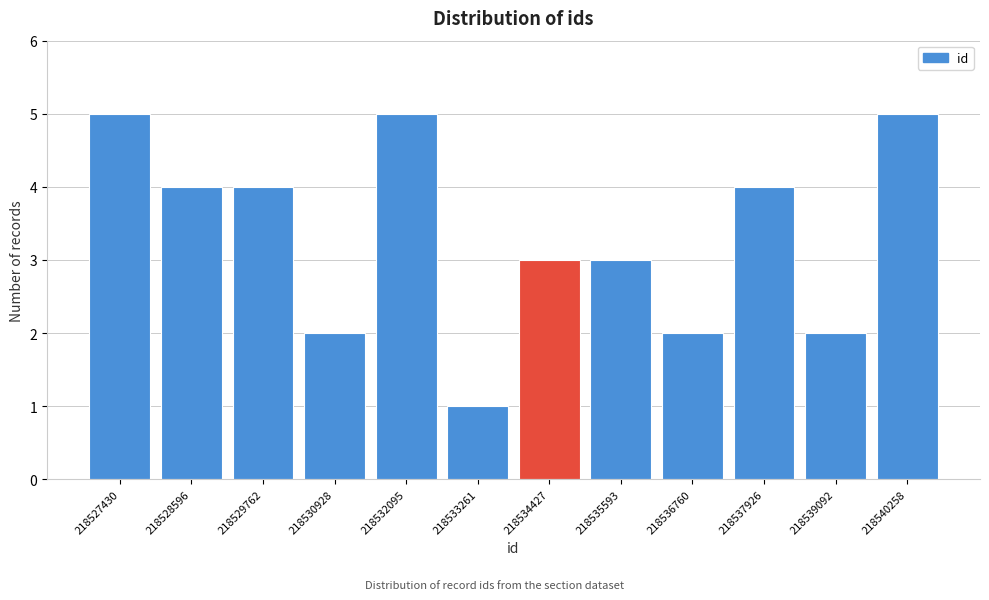

Reading left to right, what are all the values shown in this chart?

218527430=5	218528596=4	218529762=4	218530928=2	218532095=5	218533261=1	218534427=3	218535593=3	218536760=2	218537926=4	218539092=2	218540258=5